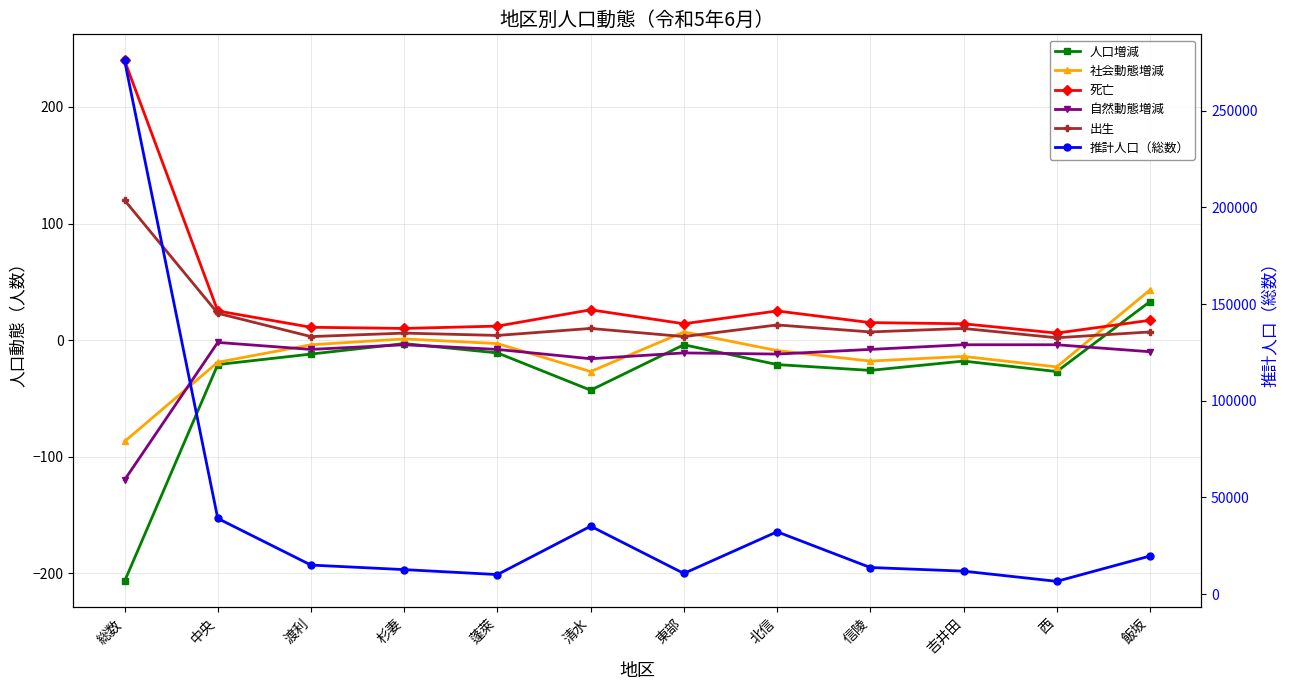

Reading left to right, extract all data points from this chart.

人口増減: 総数=-207	中央=-21	渡利=-12	杉妻=-3	蓬萊=-11	清水=-43	東部=-4	北信=-21	信陵=-26	吉井田=-18	西=-27	飯坂=33
社会動態増減: 総数=-87	中央=-19	渡利=-4	杉妻=1	蓬萊=-3	清水=-27	東部=7	北信=-9	信陵=-18	吉井田=-14	西=-23	飯坂=43
死亡: 総数=240	中央=25	渡利=11	杉妻=10	蓬萊=12	清水=26	東部=14	北信=25	信陵=15	吉井田=14	西=6	飯坂=17
自然動態増減: 総数=-120	中央=-2	渡利=-8	杉妻=-4	蓬萊=-8	清水=-16	東部=-11	北信=-12	信陵=-8	吉井田=-4	西=-4	飯坂=-10
出生: 総数=120	中央=23	渡利=3	杉妻=6	蓬萊=4	清水=10	東部=3	北信=13	信陵=7	吉井田=10	西=2	飯坂=7
推計人口（総数）: 総数=275906	中央=39191	渡利=15077	杉妻=12732	蓬萊=10166	清水=35166	東部=10752	北信=32296	信陵=13817	吉井田=11945	西=6668	飯坂=19747